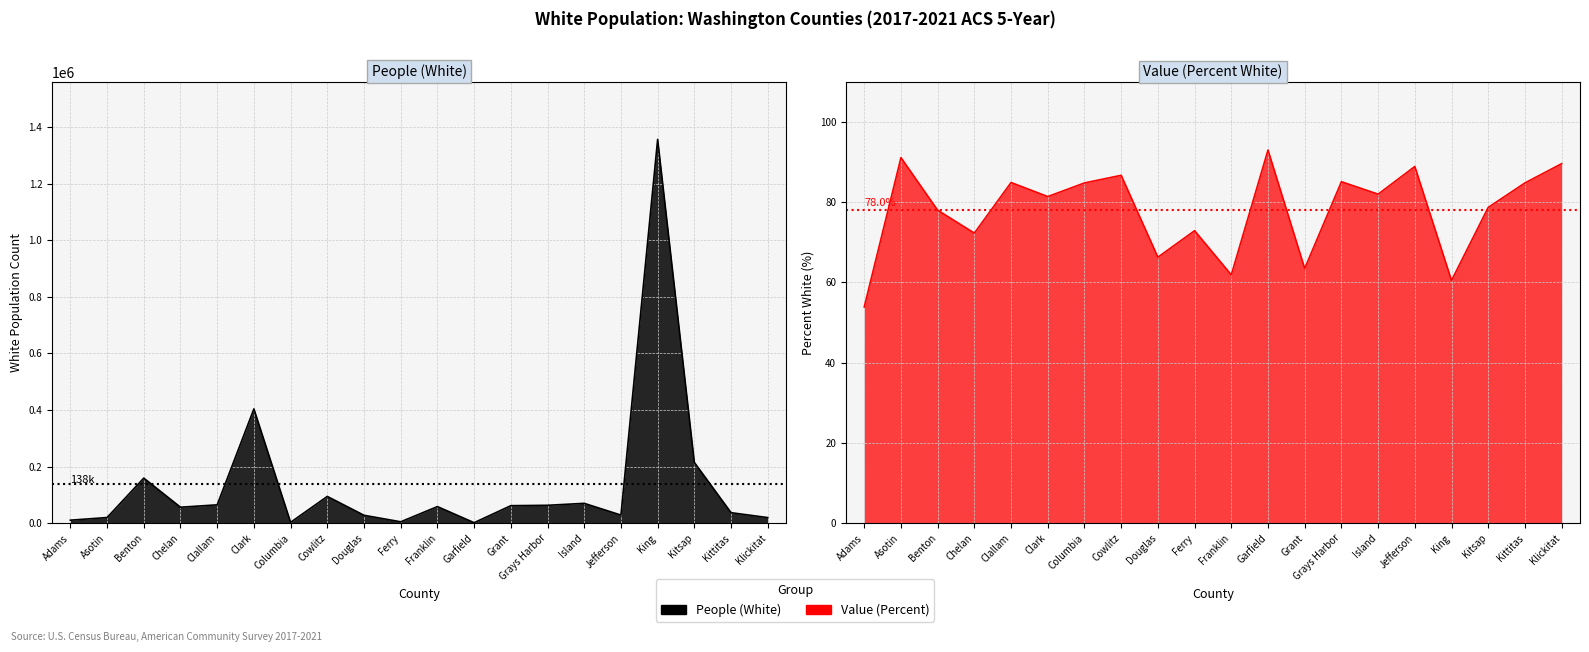

True or false: Value (Percent) and People (White) intersect in this chart.

False